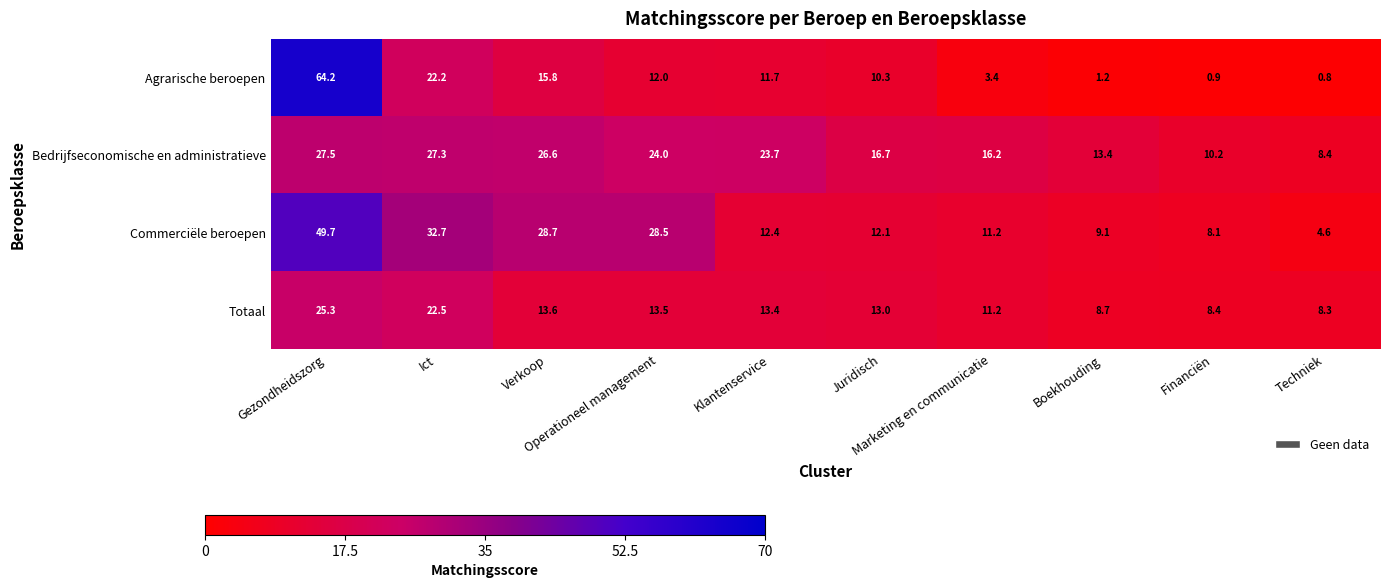

At how many categories does at least one series exceed 7?

10